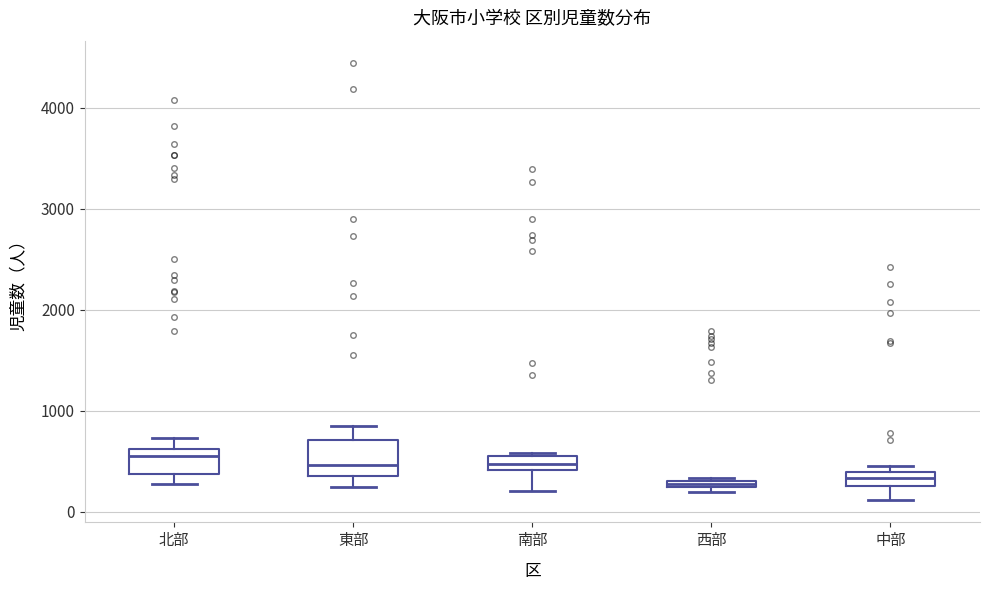

Where is the upper edge of the box for 中部 on the y-axis? The values are not printed on the chart, so give them approximately, as read against the axis.

400